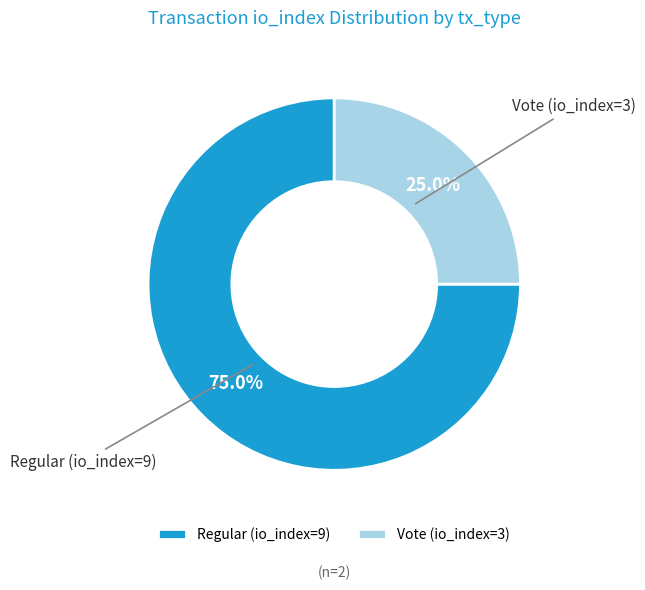

How many slices are in this pie chart?

2